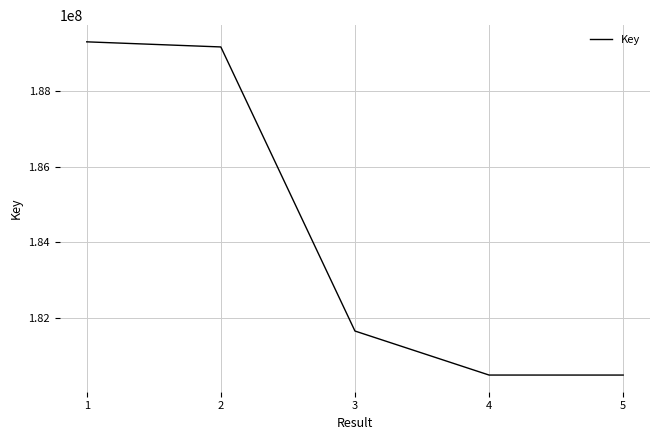

What is the sum of all values?

921072436